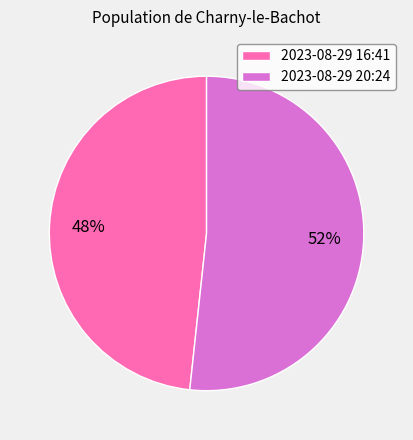

Is it true that 2023-08-29 20:24 is 39% of the pie?

False